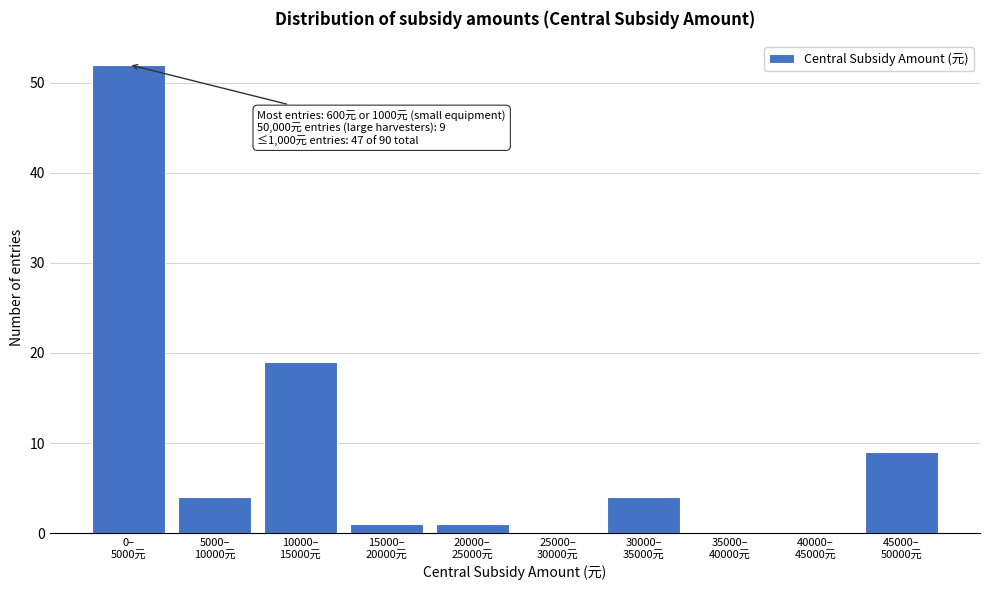

What is the sum of all values?

90